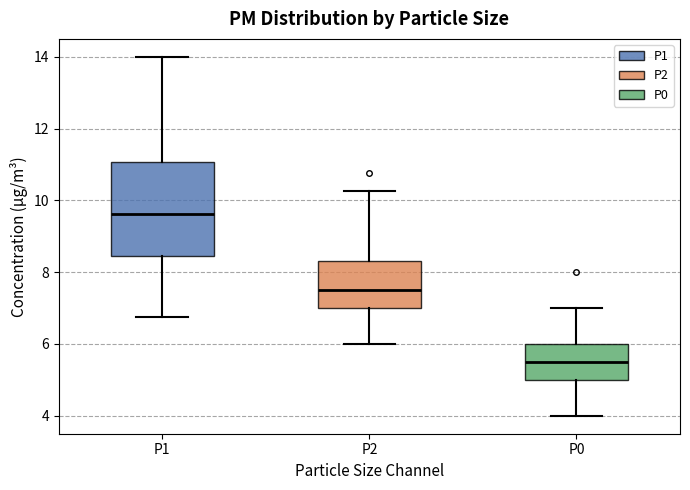

Which box is the tallest, from its lower edge to its upper edge?

P1